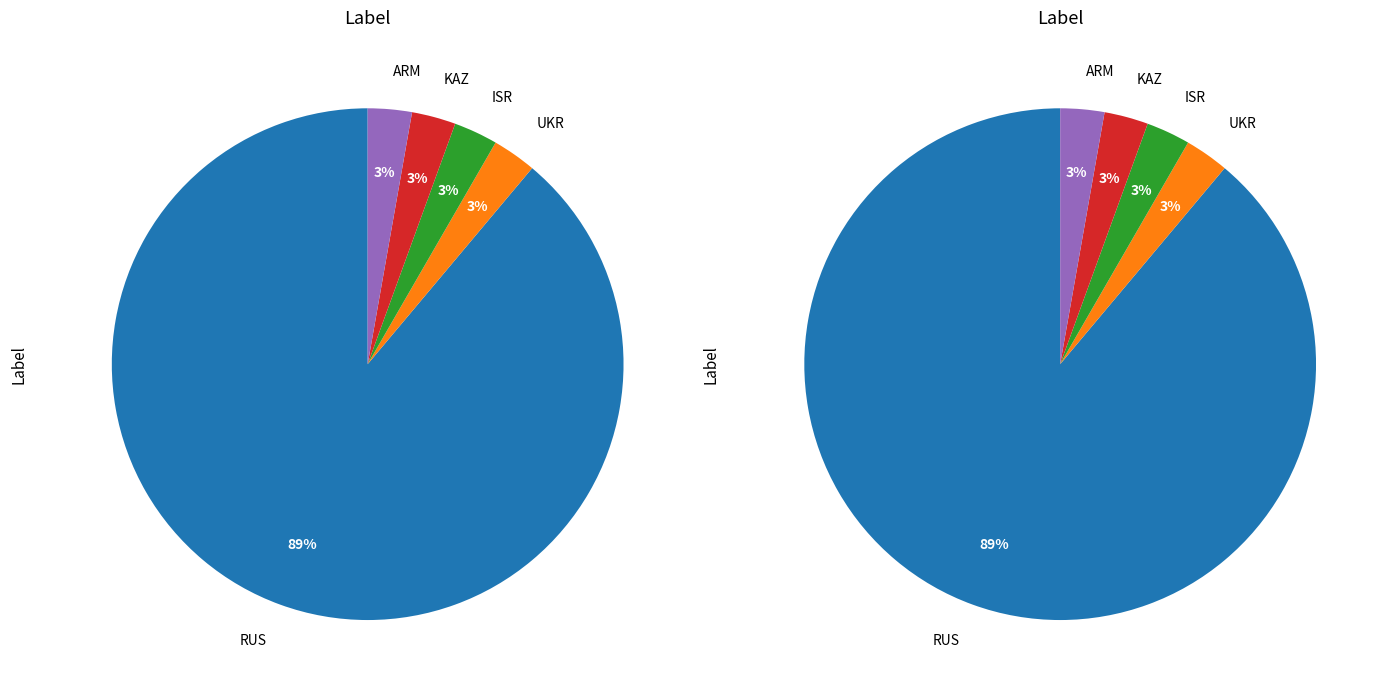

Which category has the biggest portion of the pie?

RUS